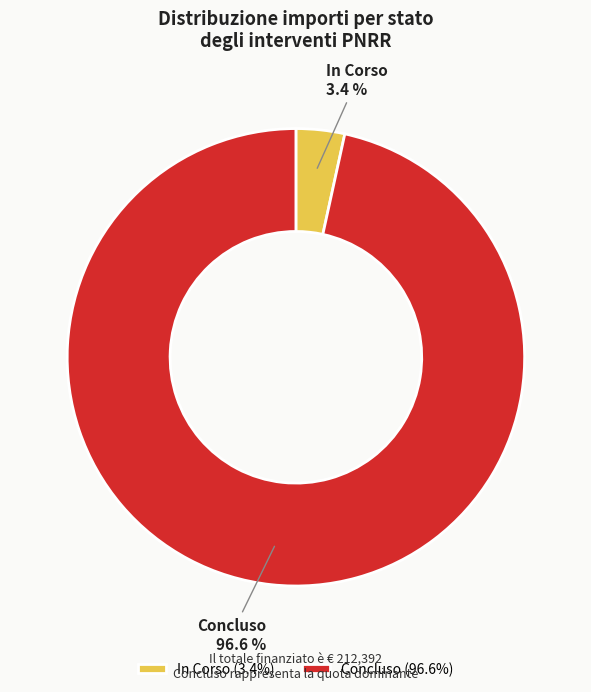

Between In Corso and Concluso, which is larger?

Concluso